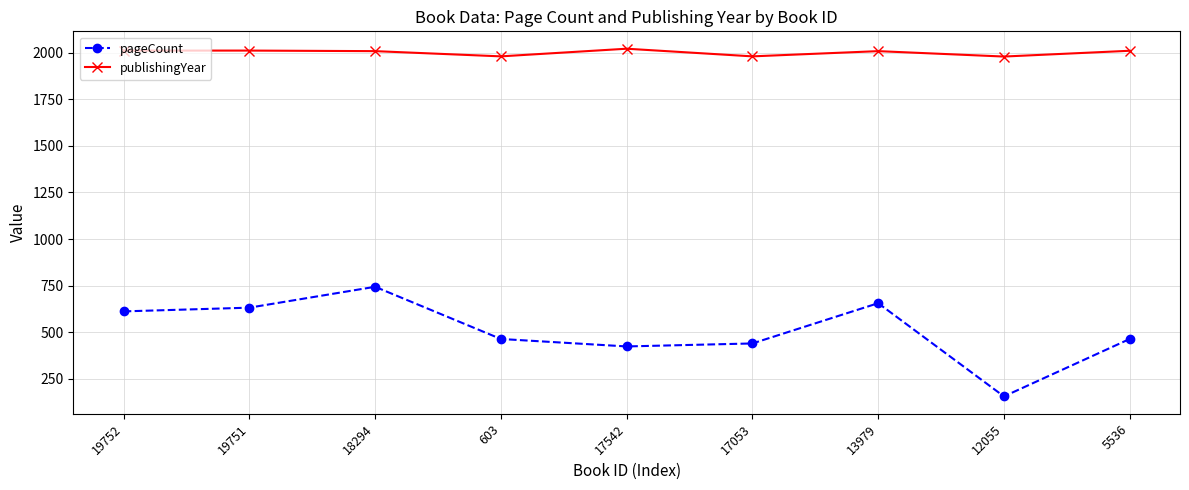

Rank the series by their average value, from highest to lowest.

publishingYear, pageCount